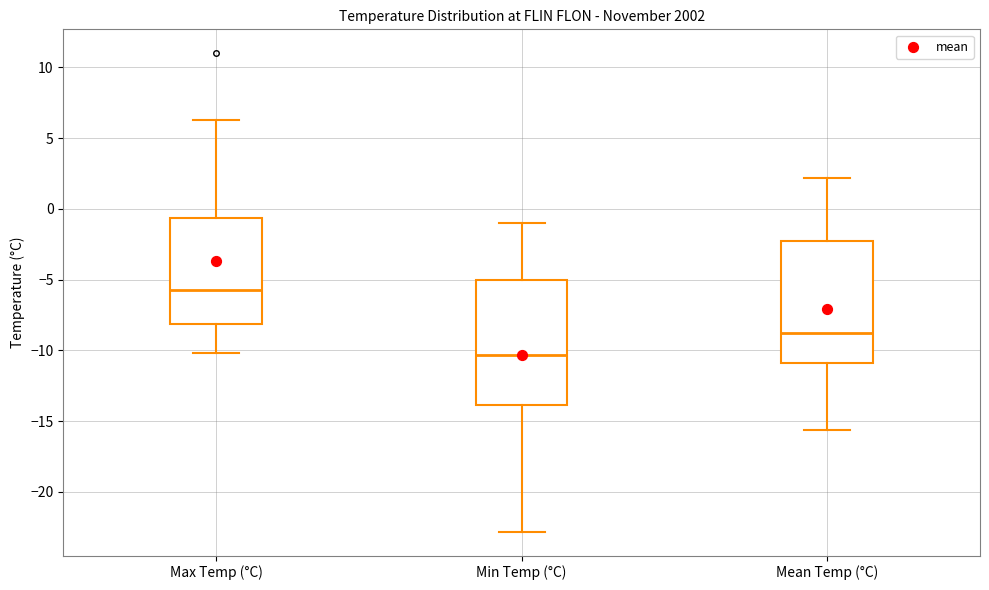

Where is the lower edge of the box for Min Temp (°C) on the y-axis? The values are not printed on the chart, so give them approximately, as read against the axis.

-14.0